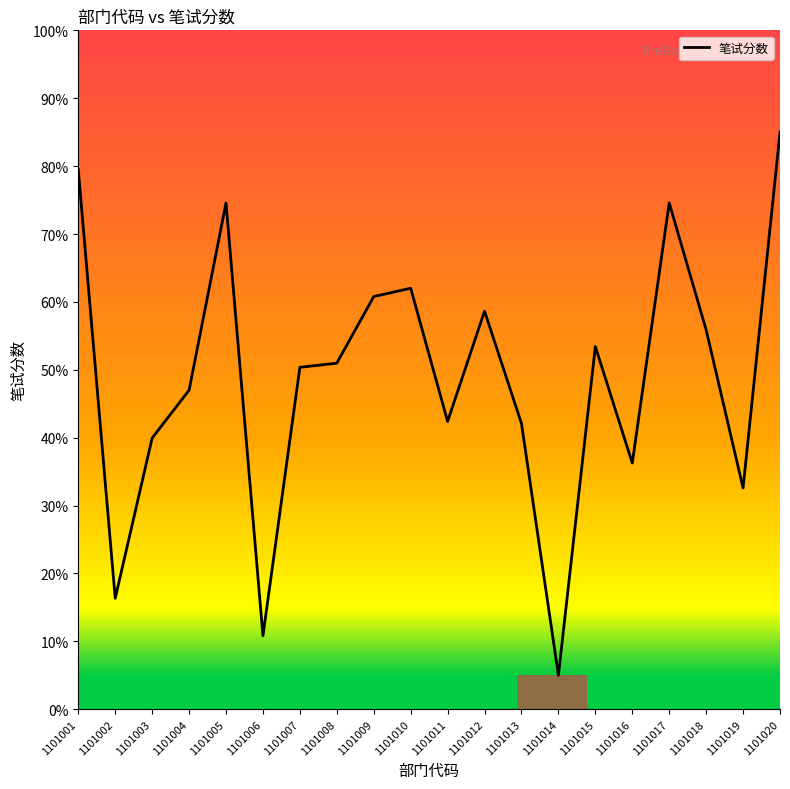

Is this an area chart (filled region under the line)?

No